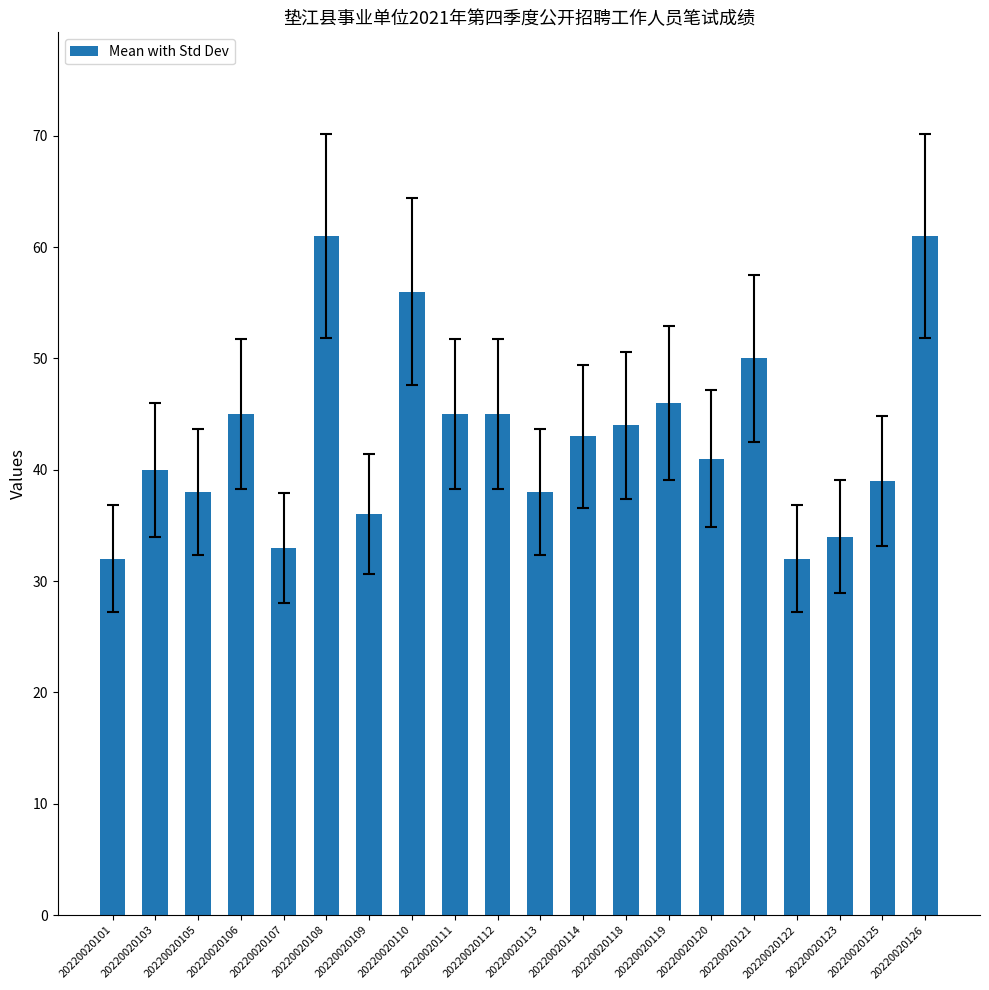

Are the bars horizontal?

No